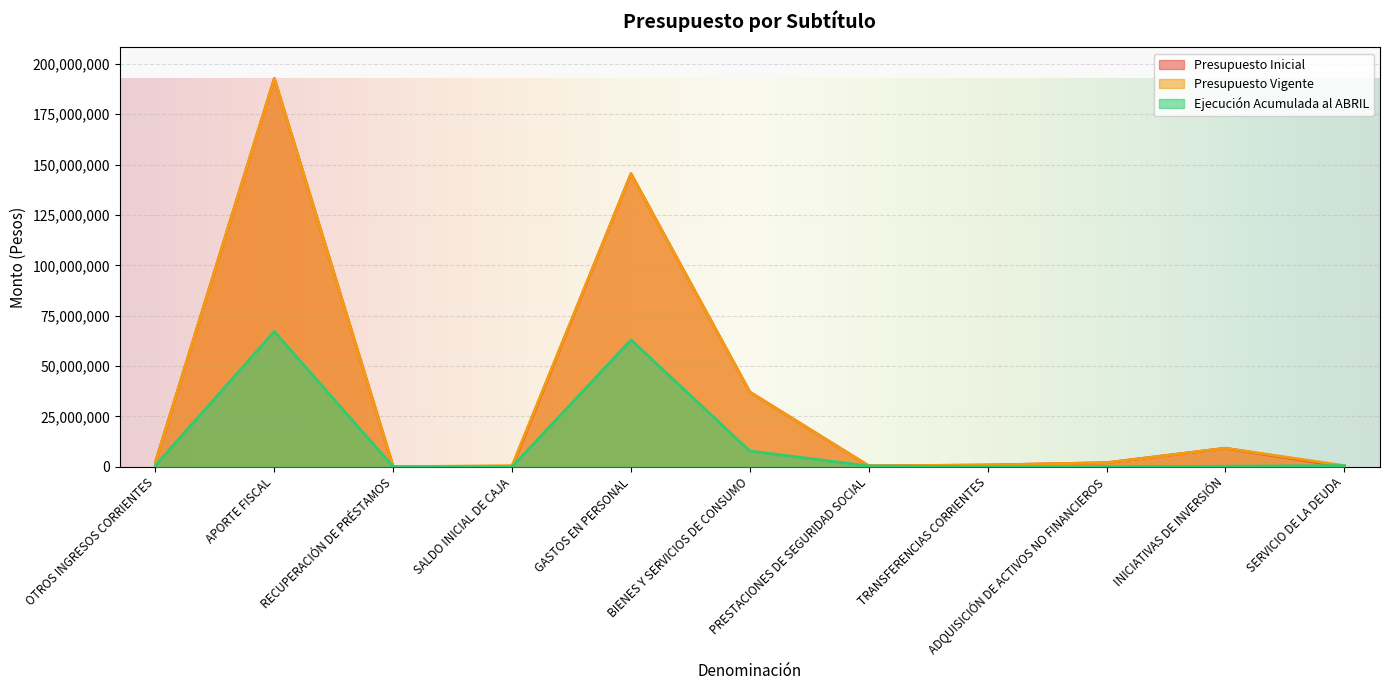

What are all the series names shown in the legend?

Presupuesto Inicial, Presupuesto Vigente, Ejecución Acumulada al ABRIL